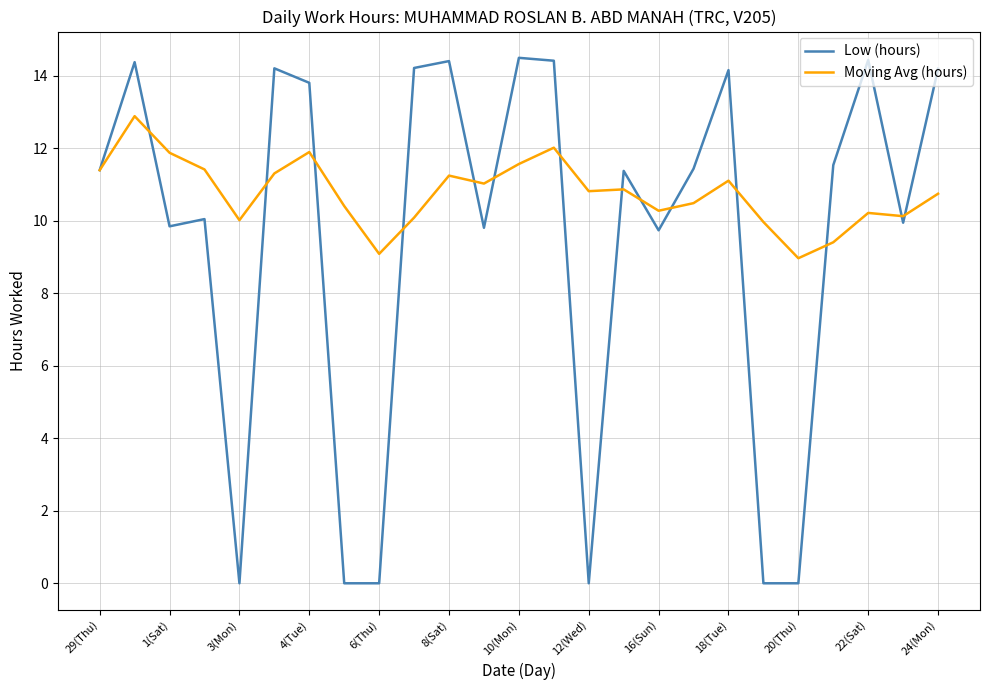

How many lines are shown in the chart?

2